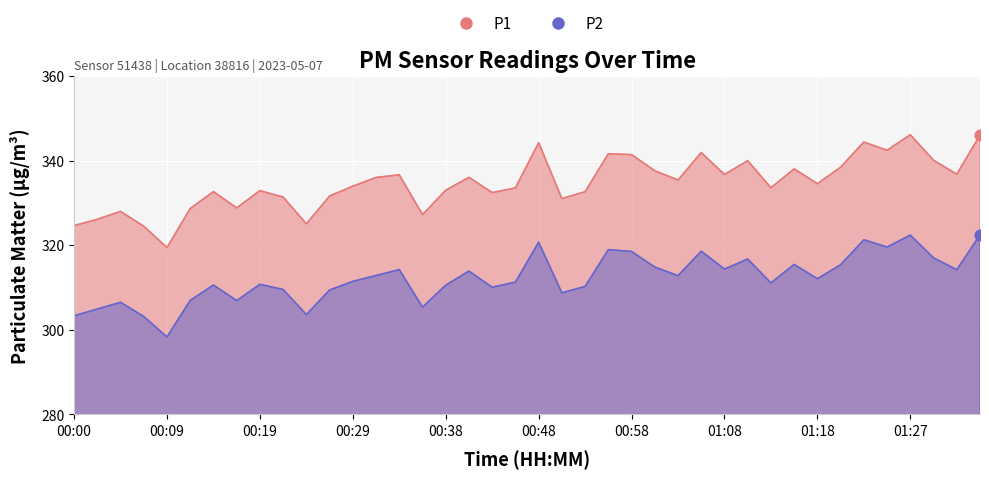

Which series reaches the maximum Y coordinate?

P1